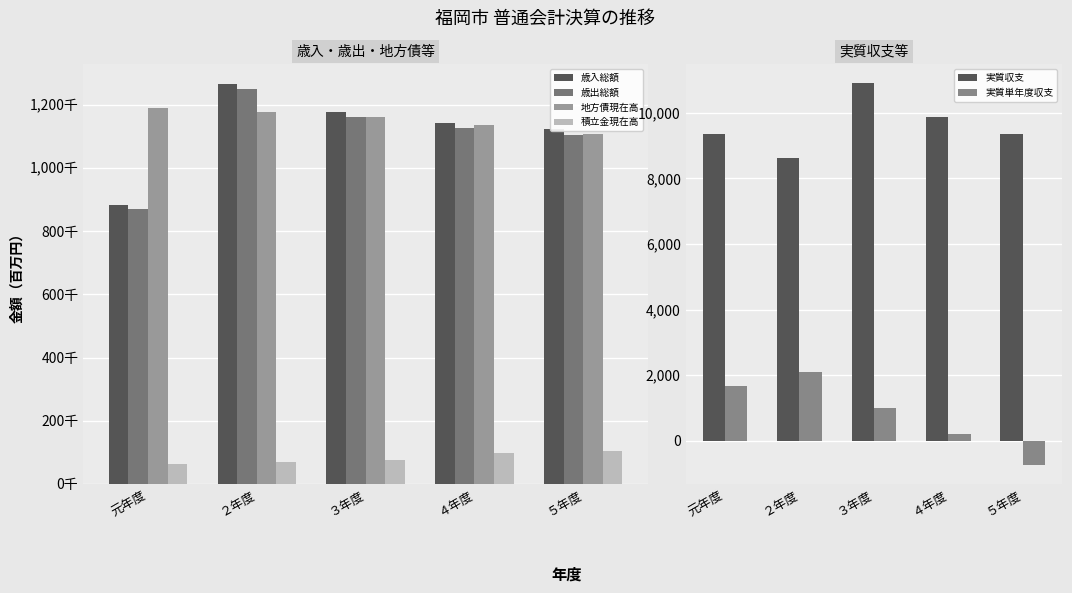

What are all the series names shown in the legend?

歳入総額, 歳出総額, 地方債現在高, 積立金現在高, 実質収支, 実質単年度収支